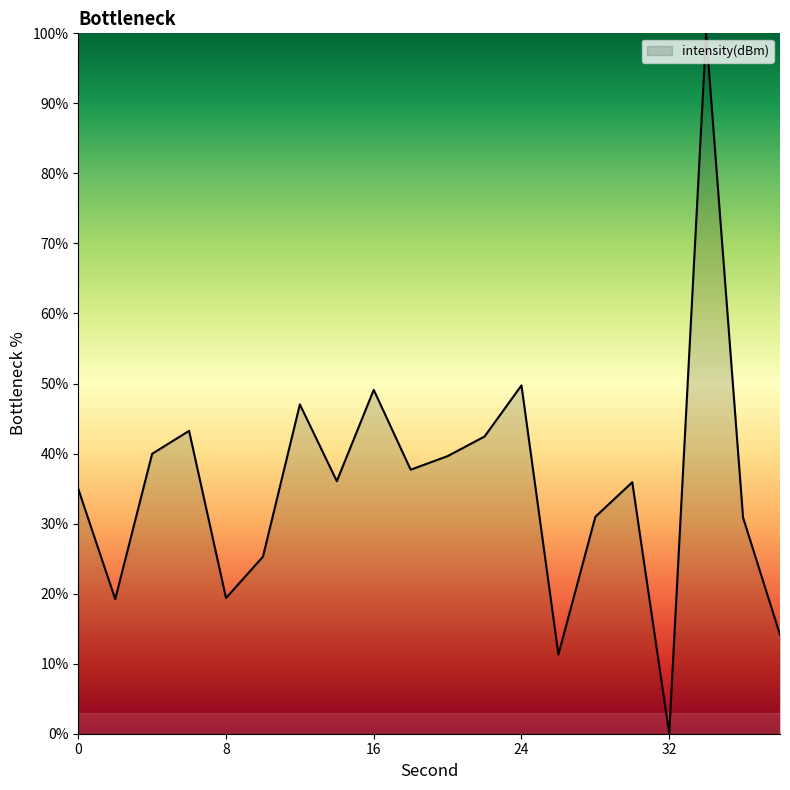

What is the maximum value shown in the chart?

100.0